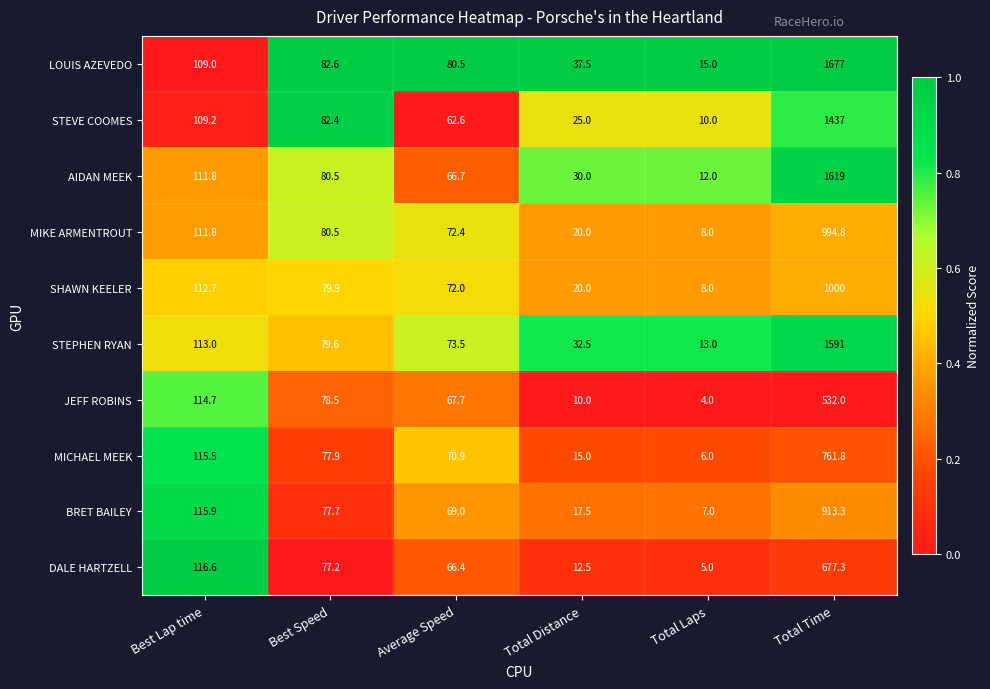

Read the MIKE ARMENTROUT value at Total Distance.

20.0